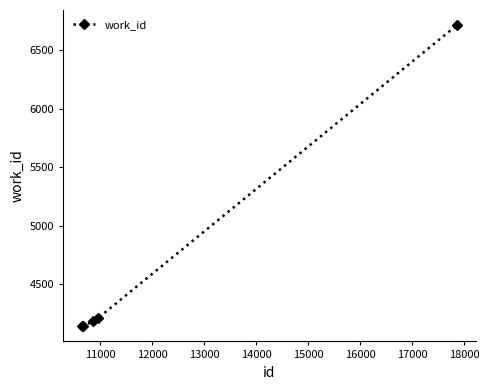

What is the maximum value shown in the chart?

6717